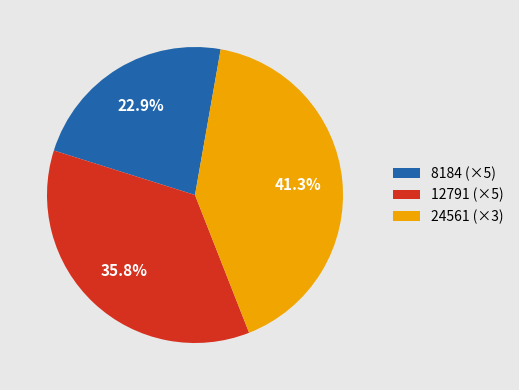

To the nearest percent, what is the difference between the largest and smallest slice percentages?

18%